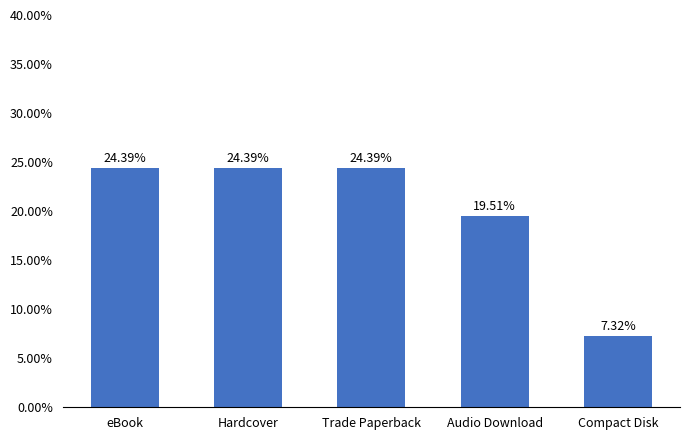

At which label is the value closest to 15?

Audio Download